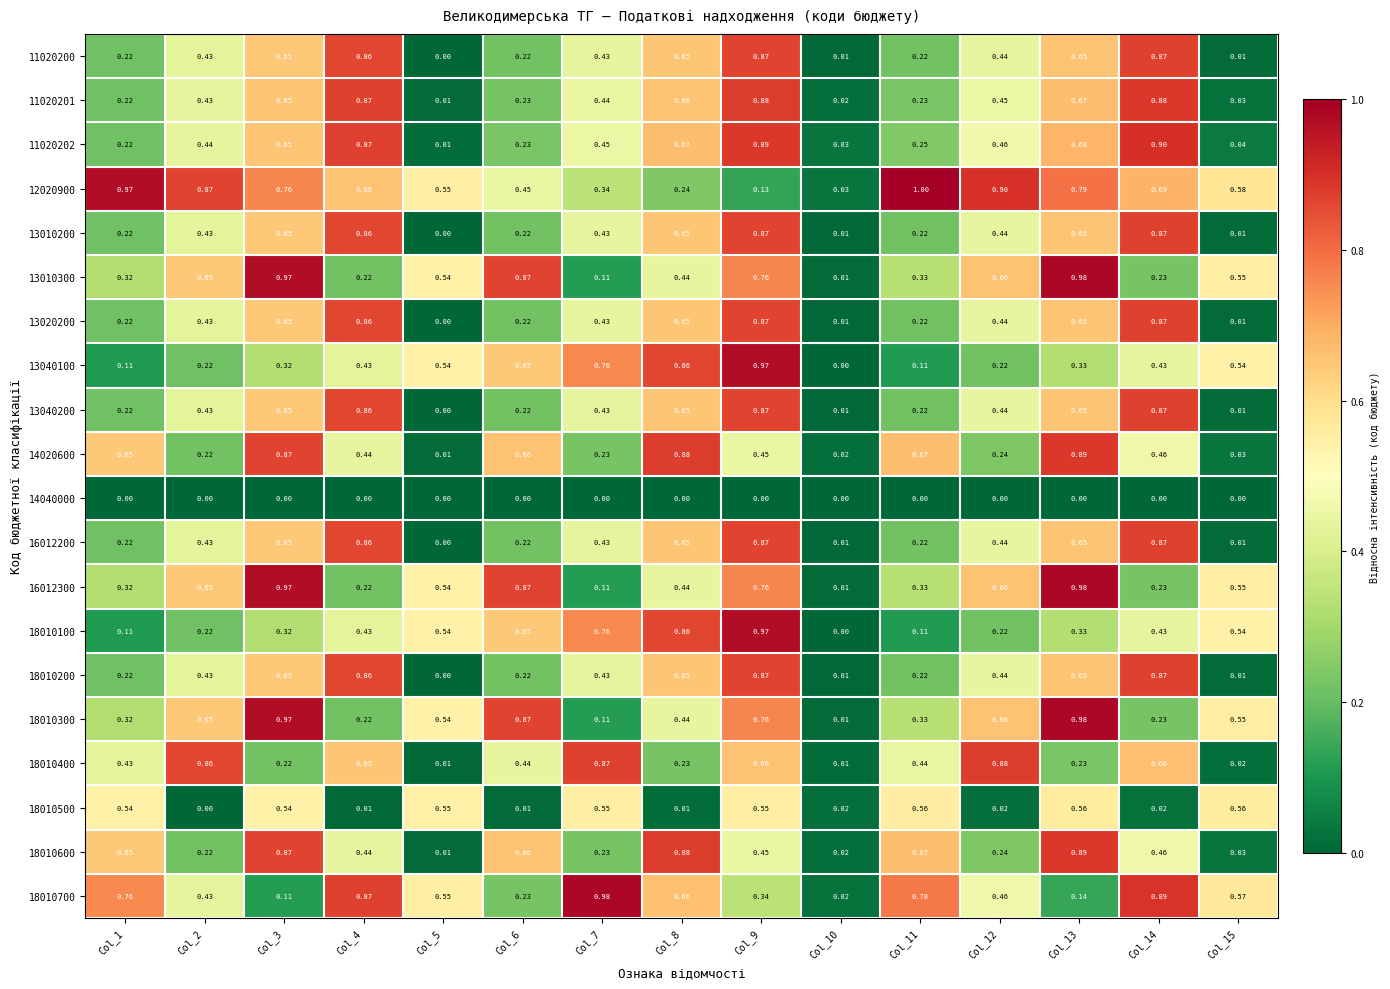

Is the value of 11020201 at Col_5 greater than the value of 18010300 at Col_9?

No